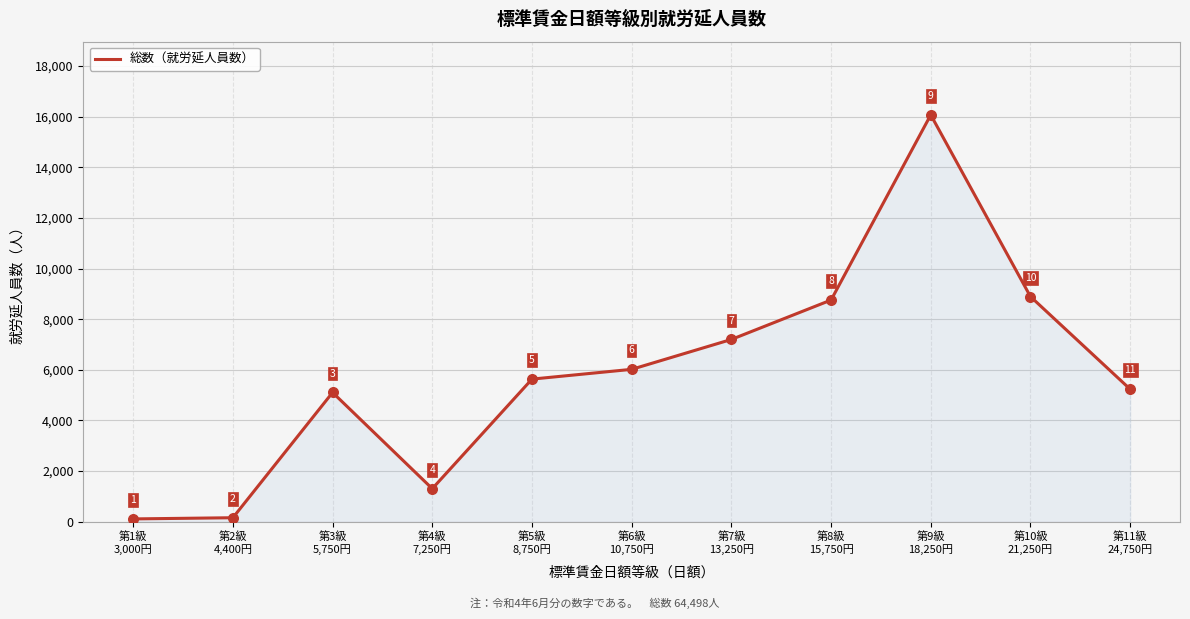

Which has a higher value, 第10級
21,250円 or 第4級
7,250円?

第10級
21,250円